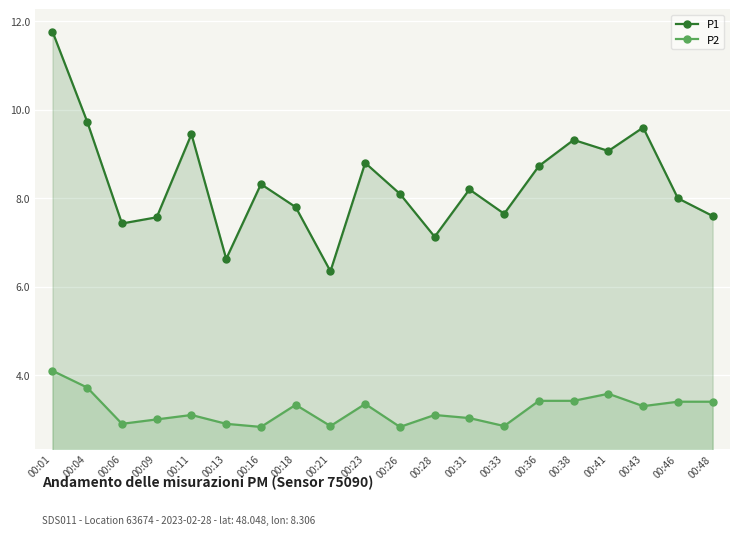

True or false: P1 and P2 cross at least once.

False